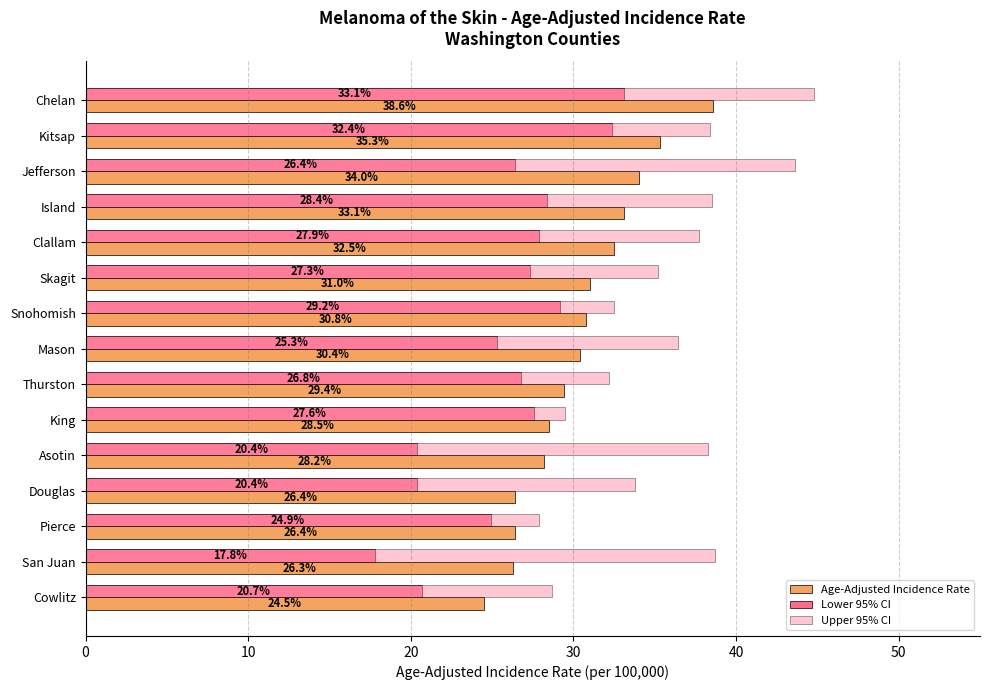

What is the approximate value of Lower 95% CI at Island?

28.4